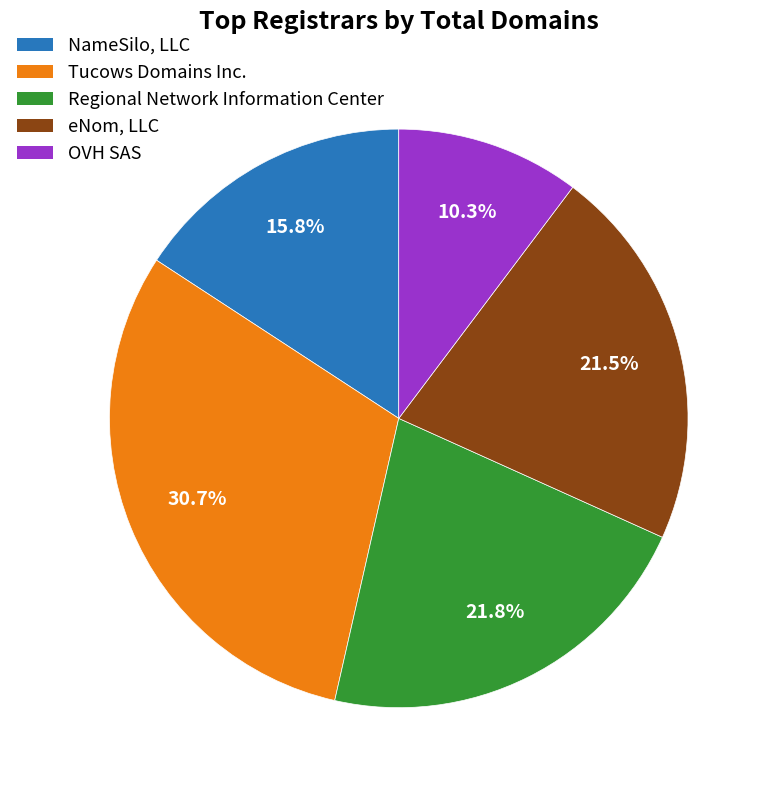

True or false: Regional Network Information Center accounts for 22% of the total.

True